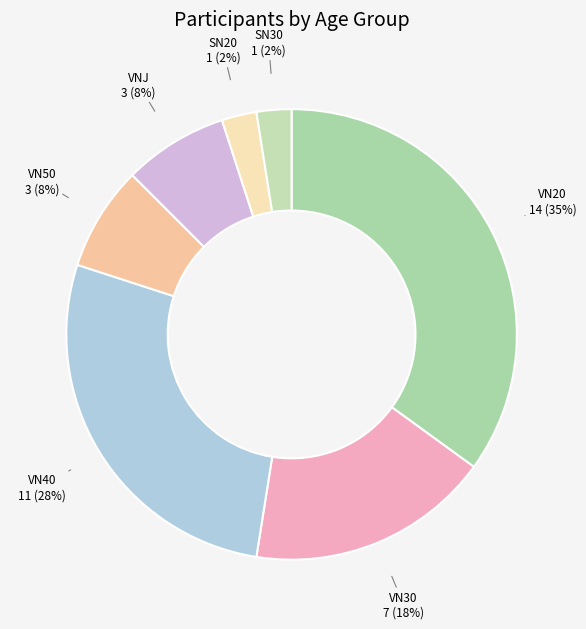

What is the ratio of the value at SN30 to the value at SN20?

1.0